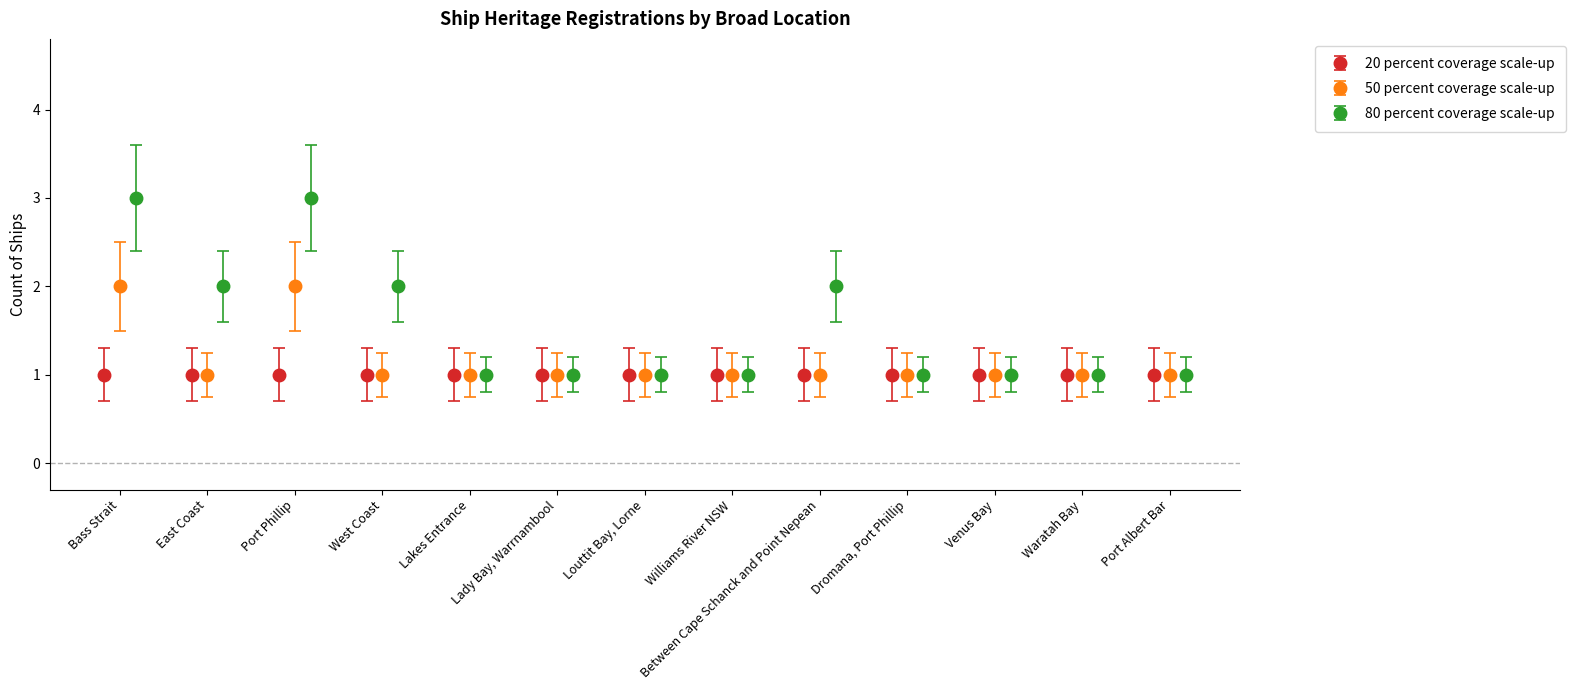

Does the chart contain stacked bars?

No